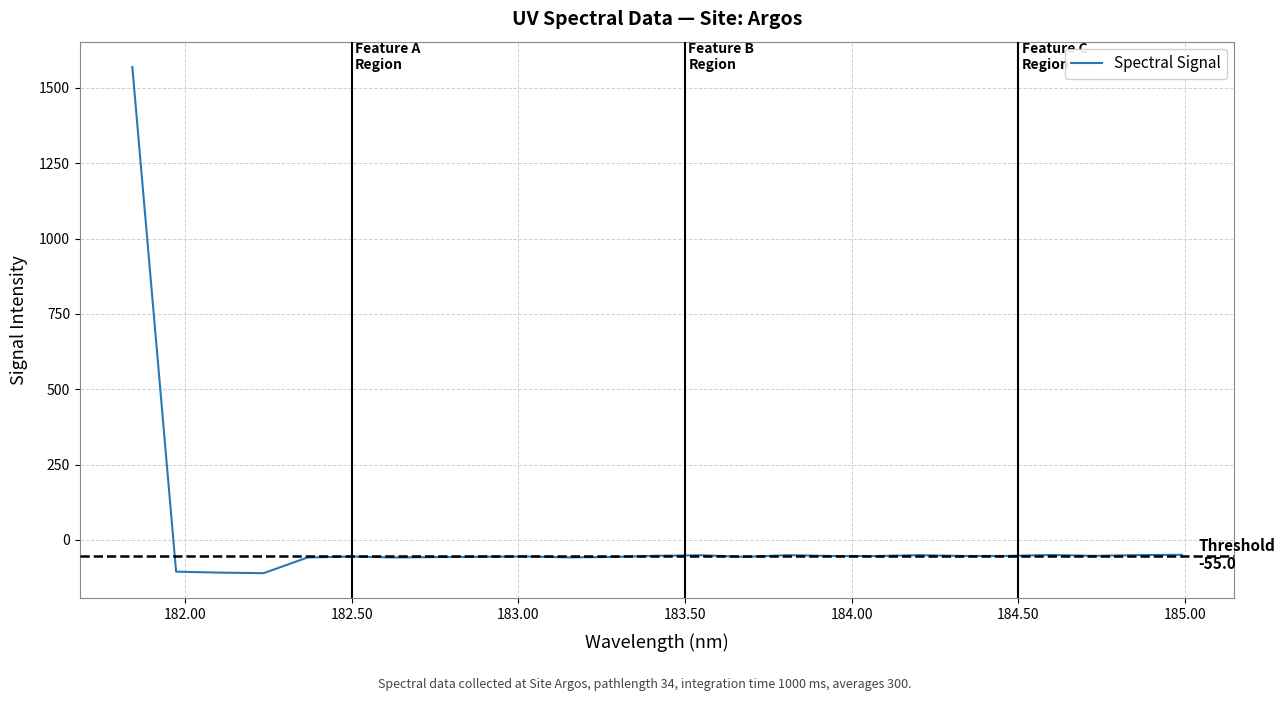

What is the minimum value shown in the chart?

-110.7